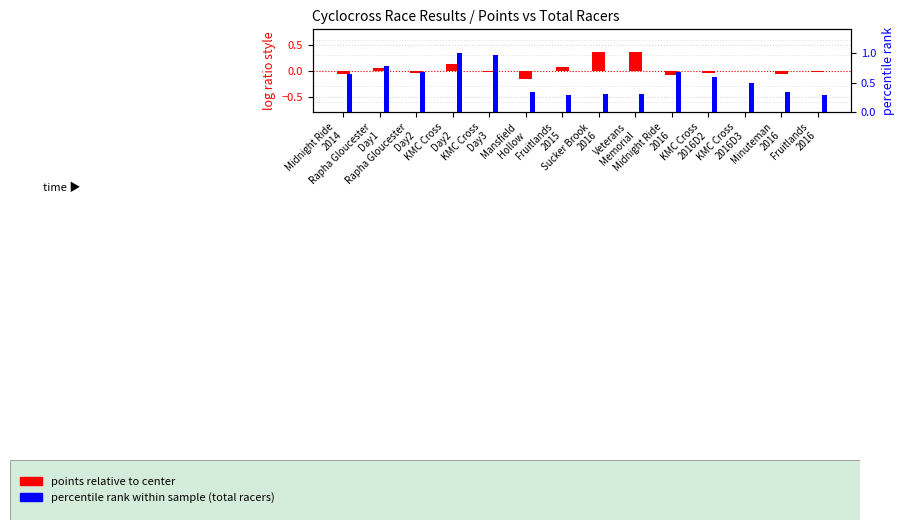

Which series changed the most between Rapha Gloucester
Day2 and Sucker Brook
2016?

points relative (log ratio style)